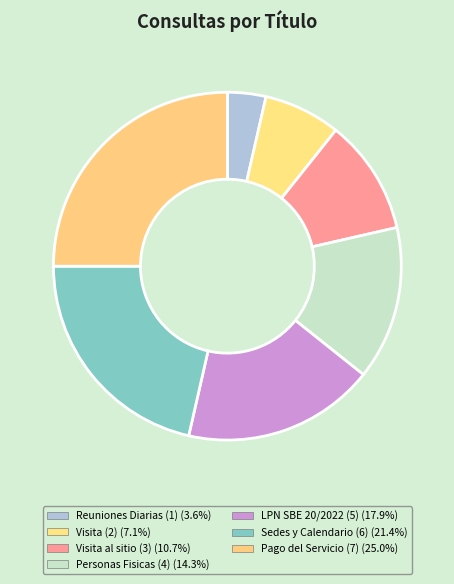

Count the number of slices in the pie.

7